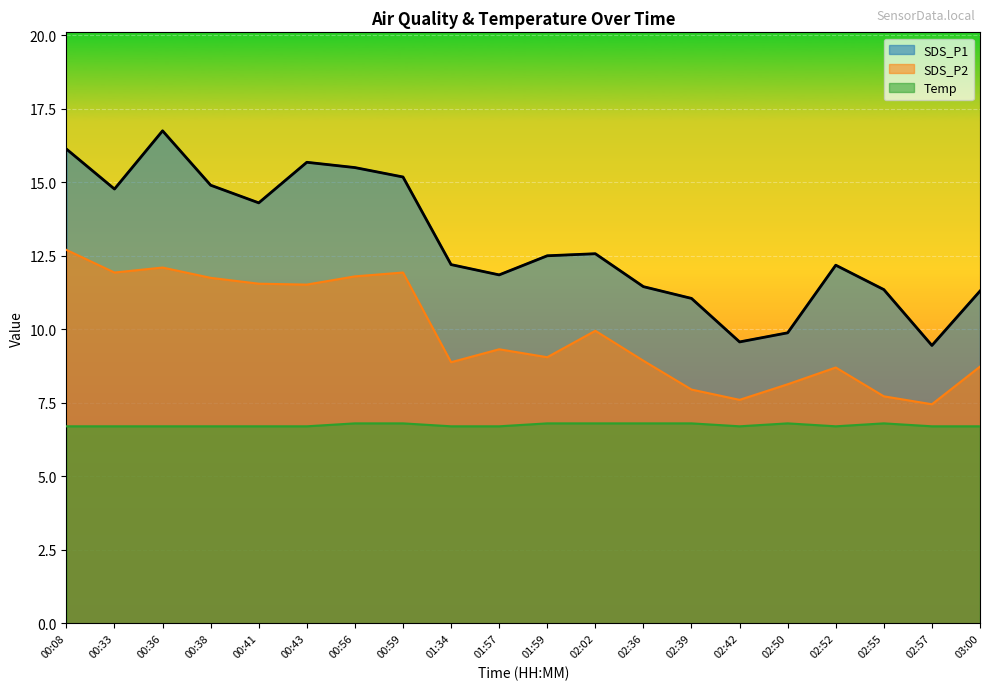

At how many categories does at least one series exceed 10?

17